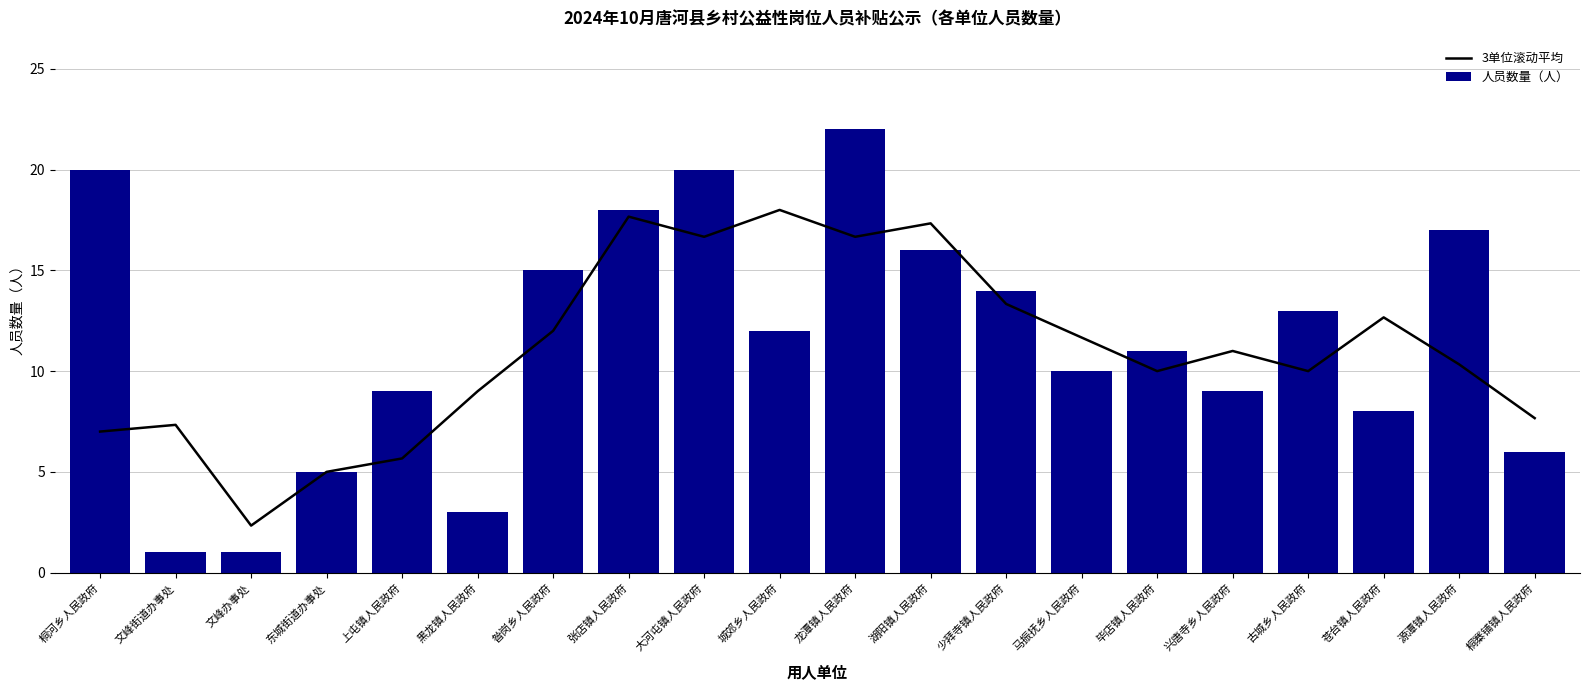

How many values in the 3单位滚动平均 series exceed 11?

9